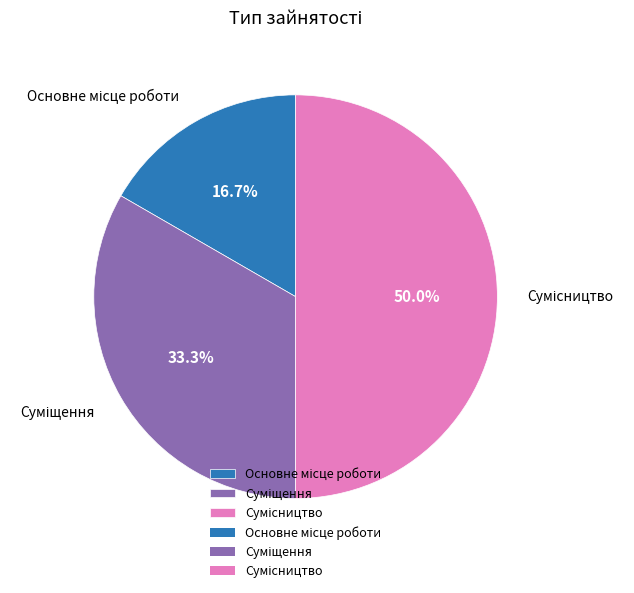

What is the total percentage of Сумісництво and Основне місце роботи?

66.7%